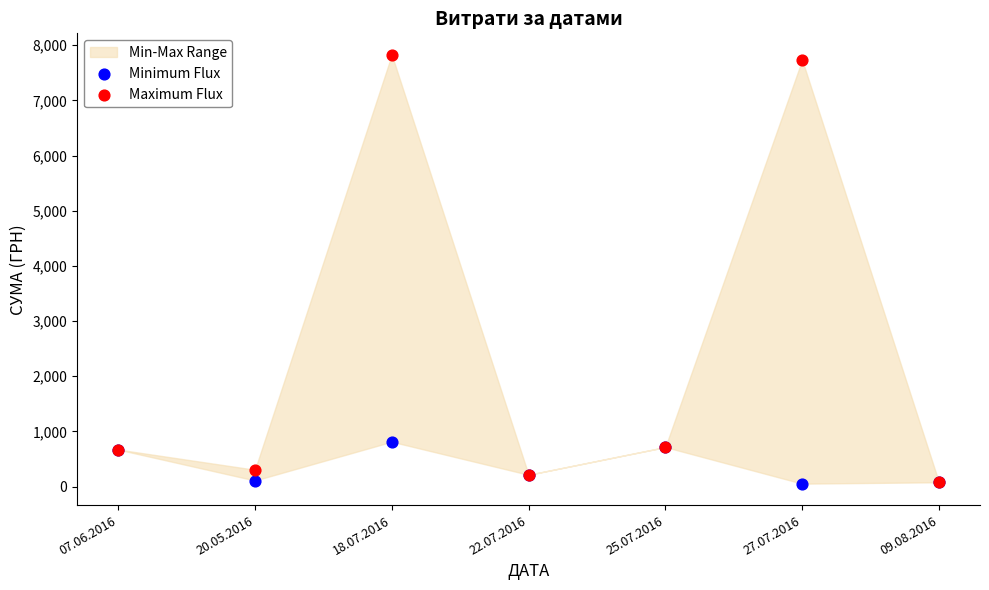

In the Minimum Flux series, what Y value is closest to 432?

212.6